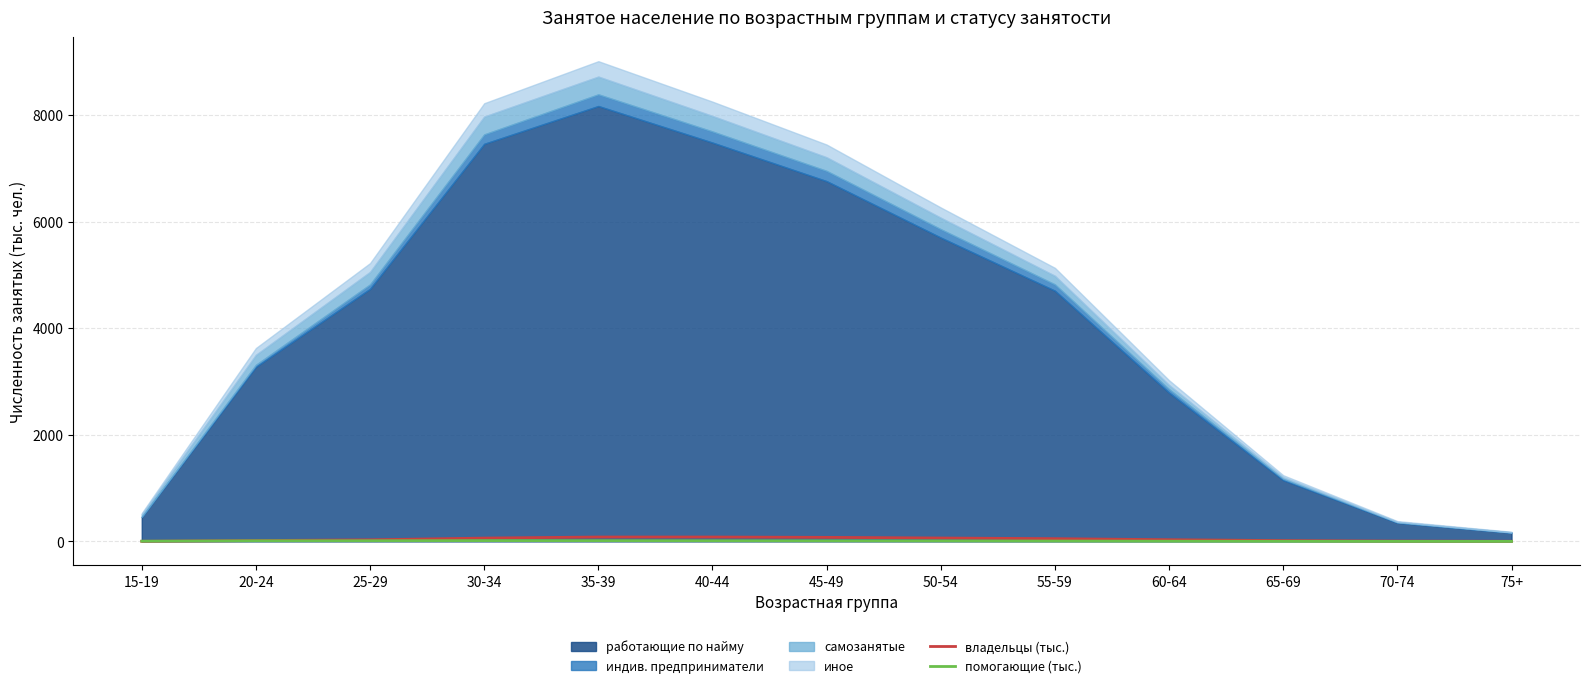

What is the sum of all владельцы (тыс.) values?

522.3